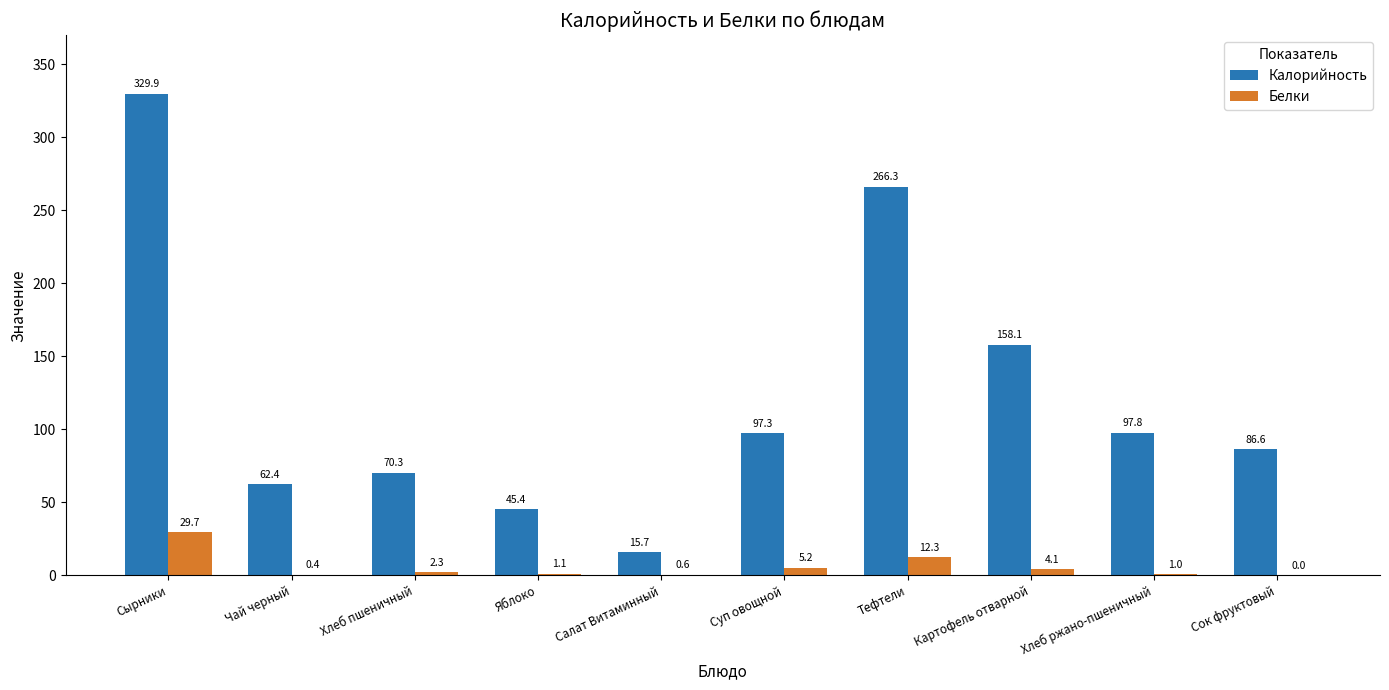

Is the value of Белки at Картофель отварной greater than the value of Калорийность at Хлеб ржано-пшеничный?

No